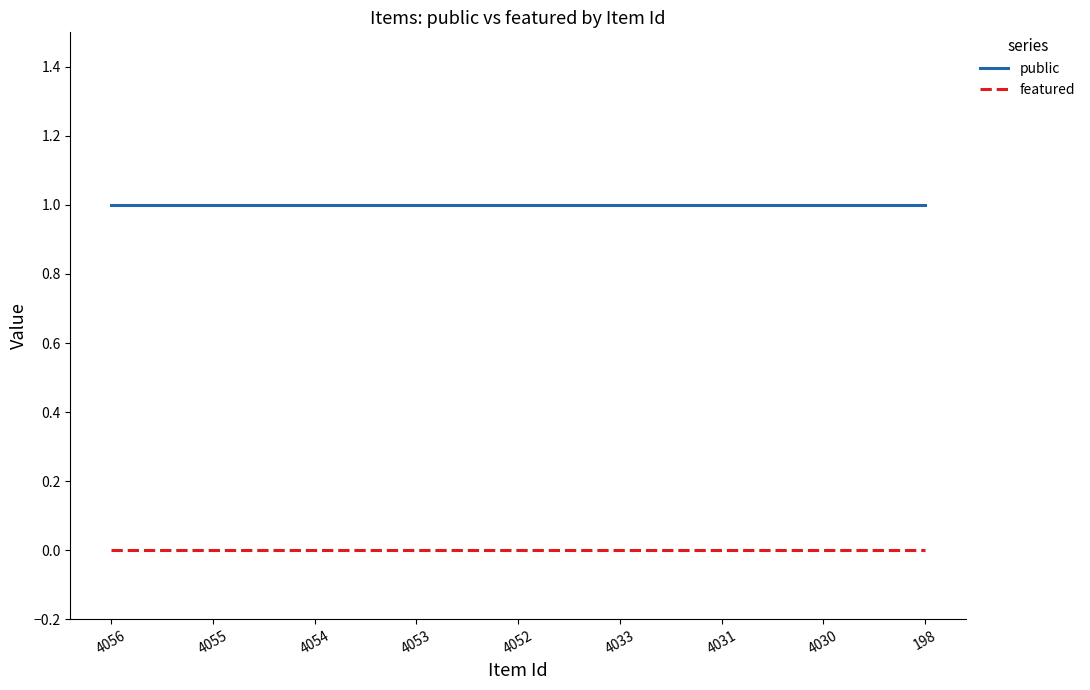

True or false: featured and public cross at least once.

False